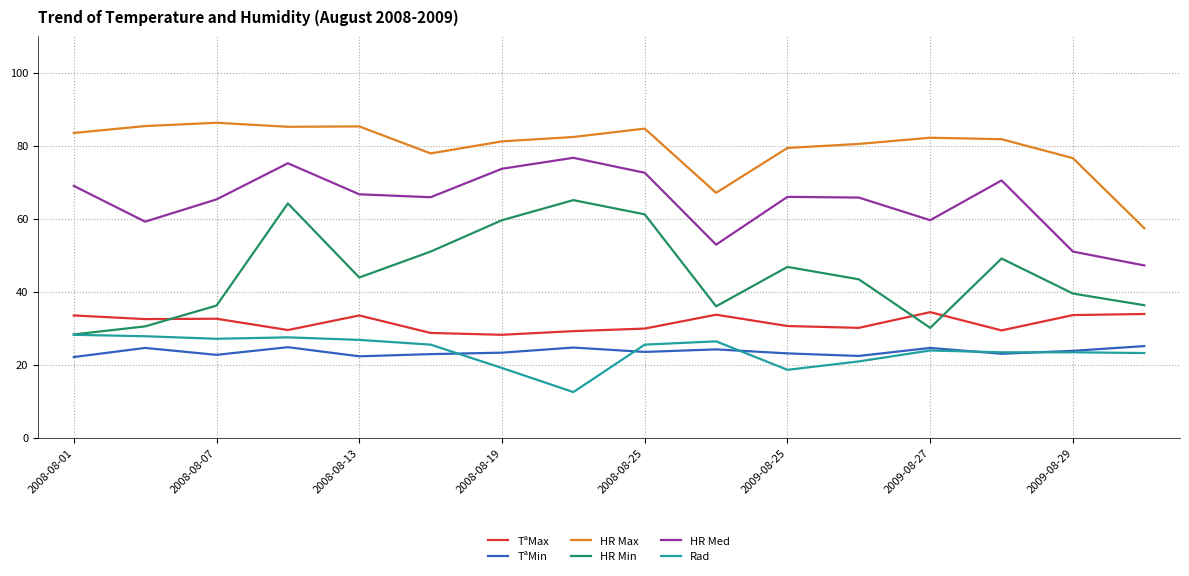

What is the lowest value of the Rad series?

12.5